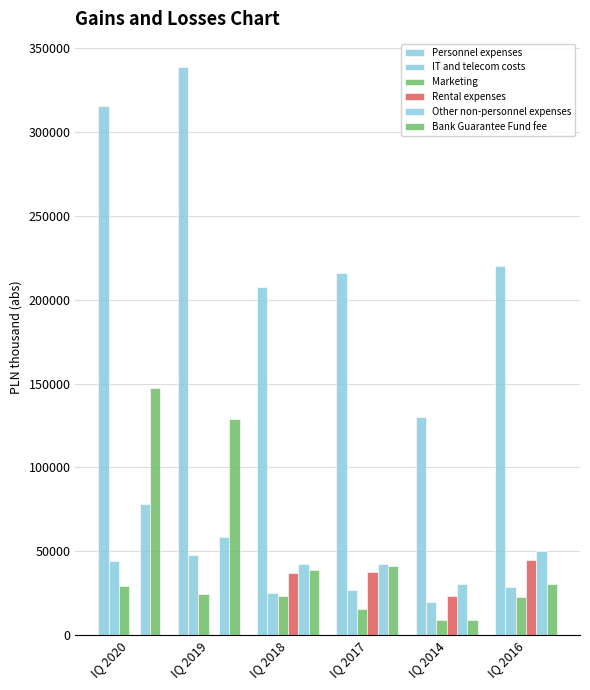

Are the bars grouped side by side (vs. stacked)?

Yes